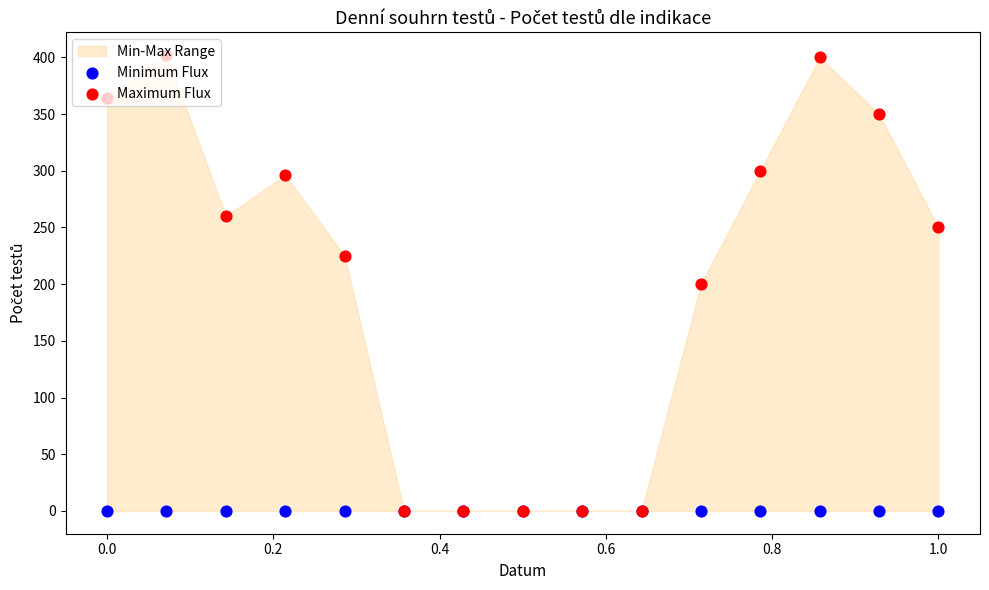

Which series reaches the maximum Y coordinate?

Maximum Flux